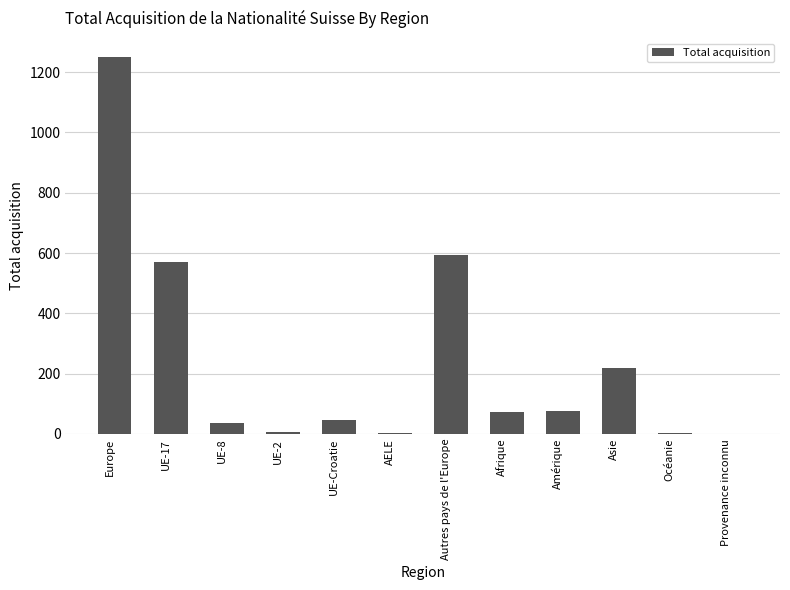

What is the greatest value displayed?

1251